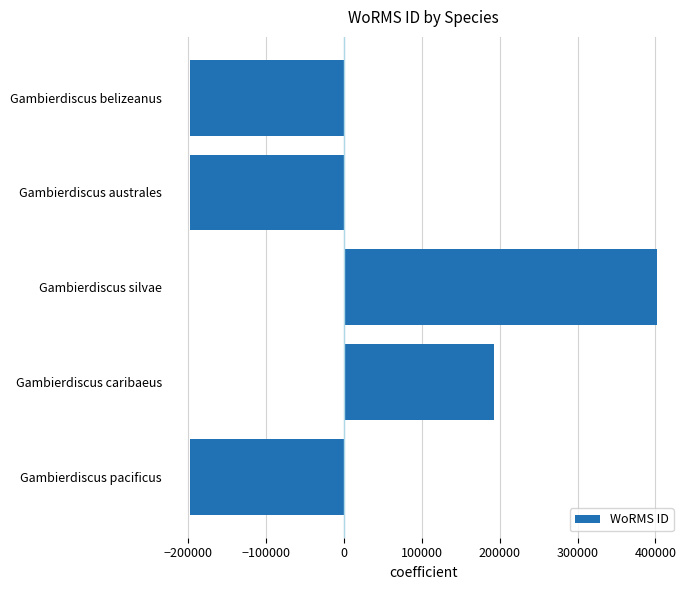

What is the smallest value displayed?

-197986.2